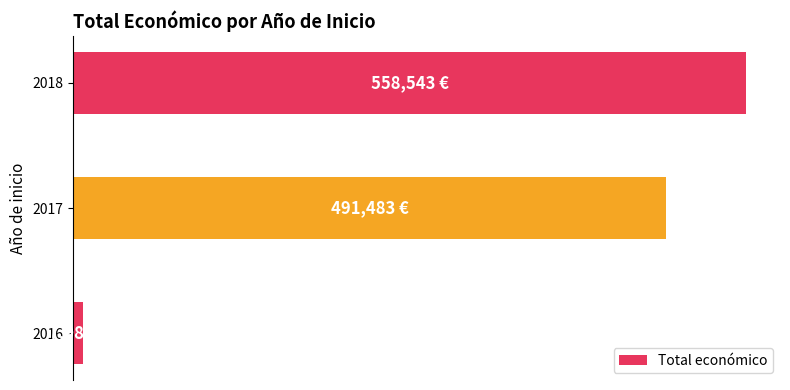

List the labels in order of value, largest first.

2018, 2017, 2016